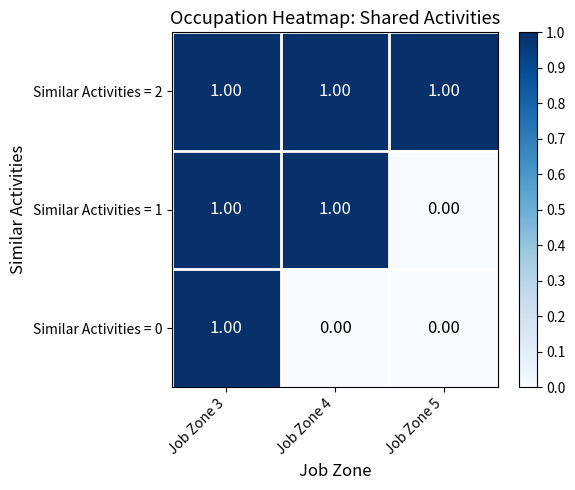

How many categories are shown in the chart?

3